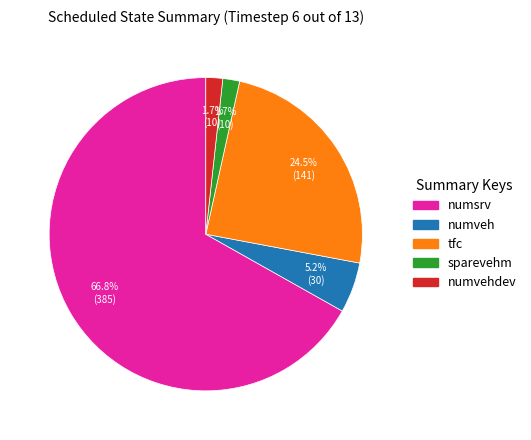

Is there any slice that represents more than half of the pie?

Yes